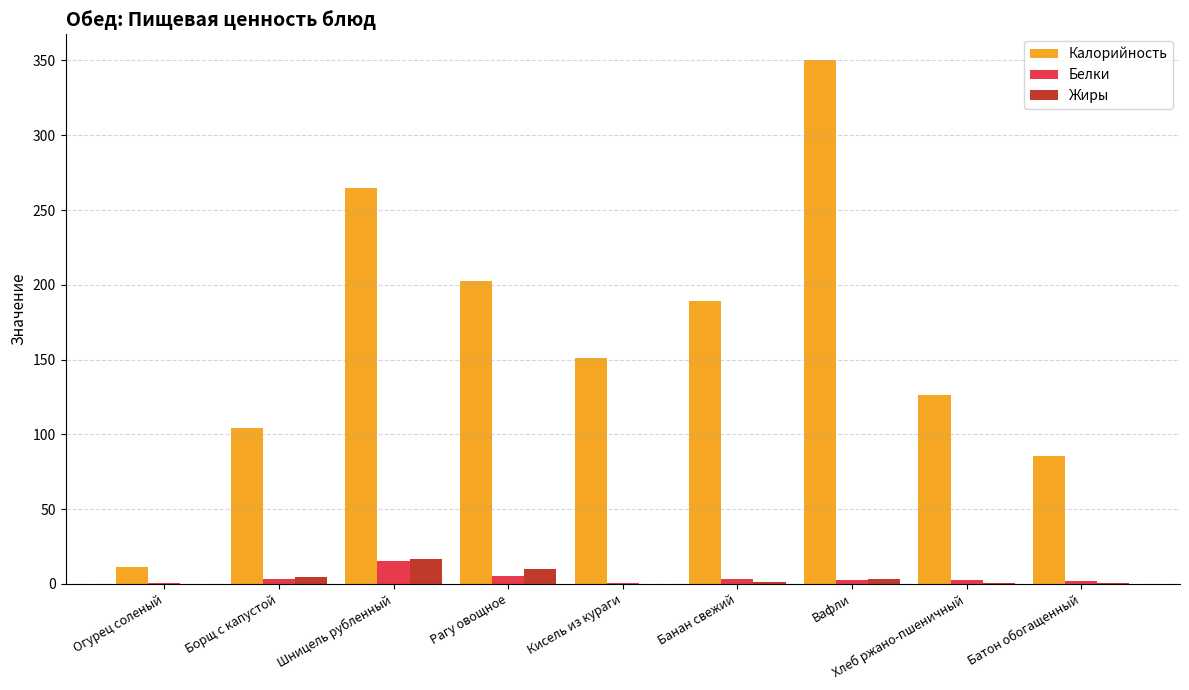

The Калорийность series shows 41.1 at Борщ с капустой. True or false?

False